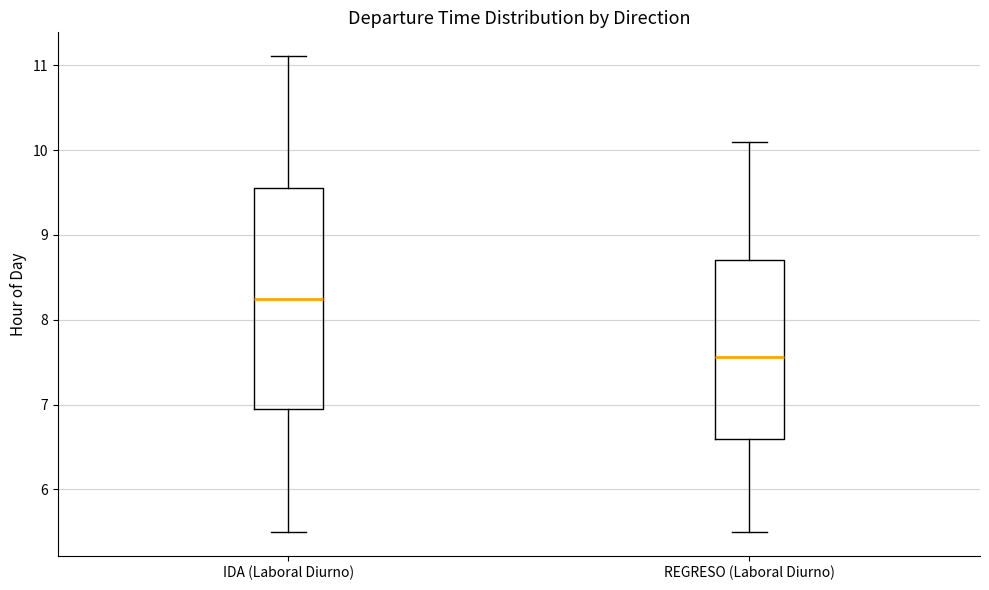

Which box has the highest median line?

IDA (Laboral Diurno)